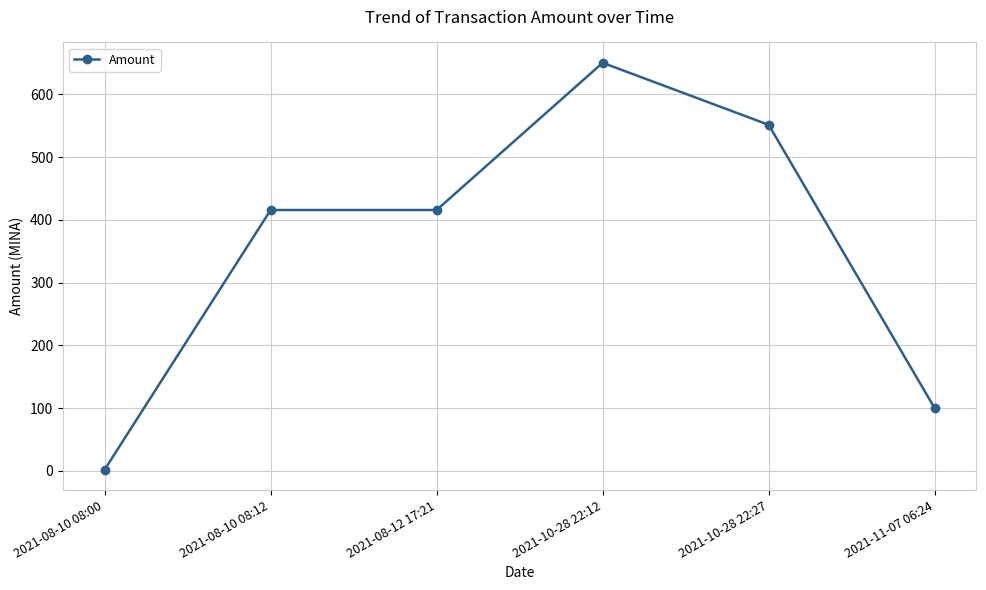

What is the label of the 2nd point from the right?

2021-10-28 22:27